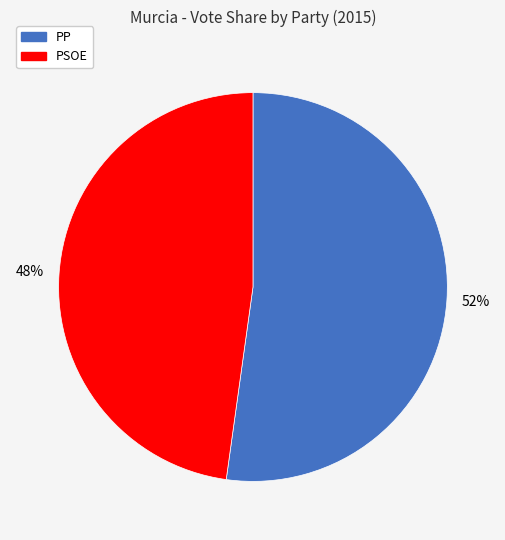

Does any single category account for the majority?

Yes